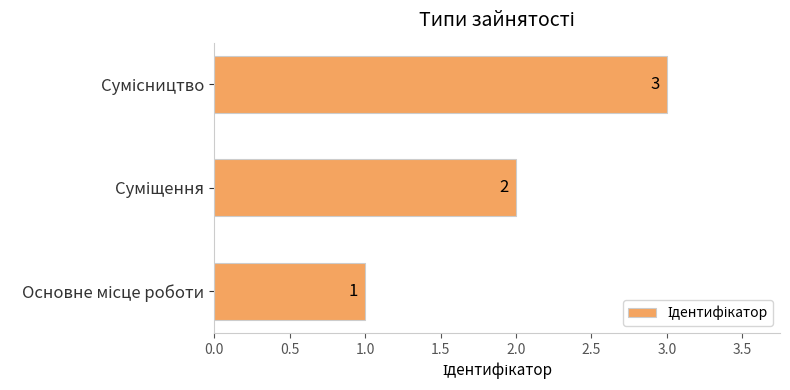

What is the maximum value shown in the chart?

3